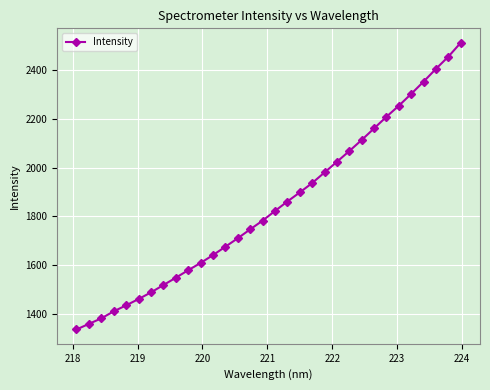

What is the greatest value displayed?

2512.0